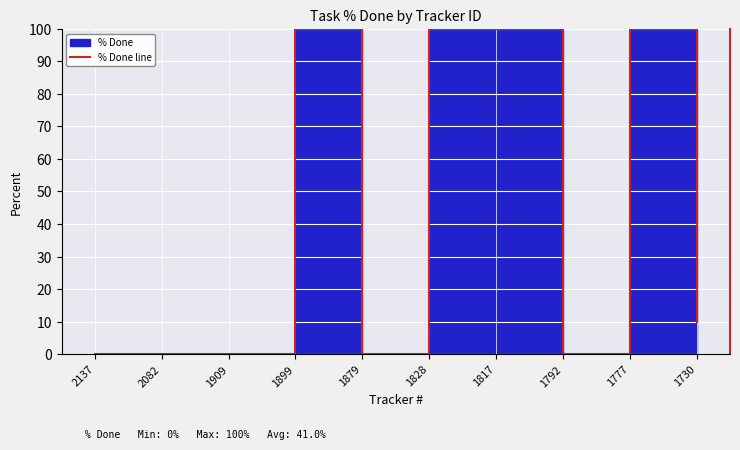

Reading right to left, what are all the values shown in this chart?

10	100	0	100	100	0	100	0	0	0